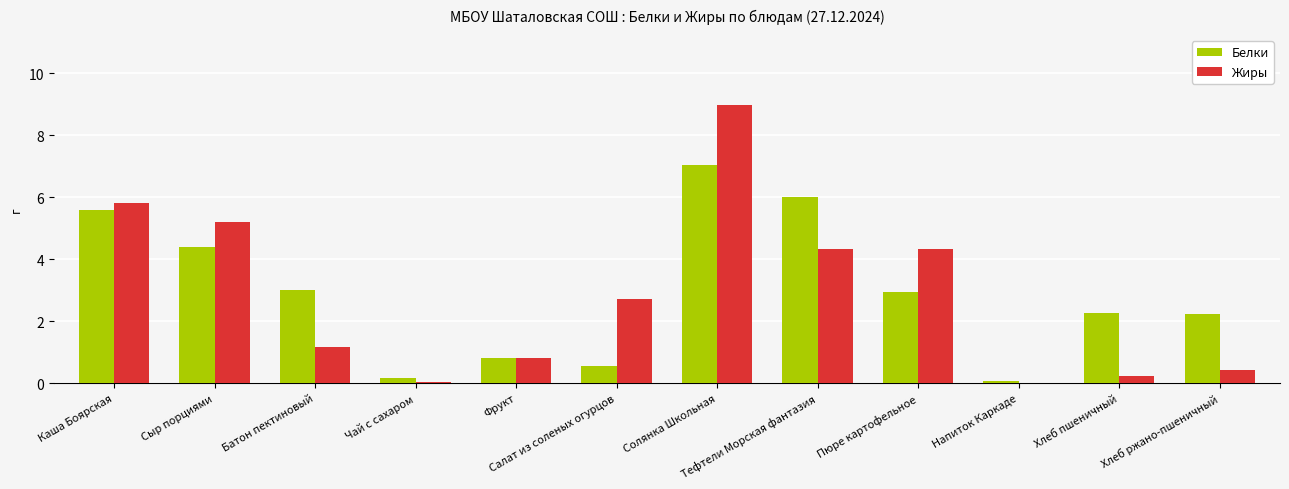

What is the sum of the Белки values at Тефтели Морская фантазия and Сыр порциями?

10.4